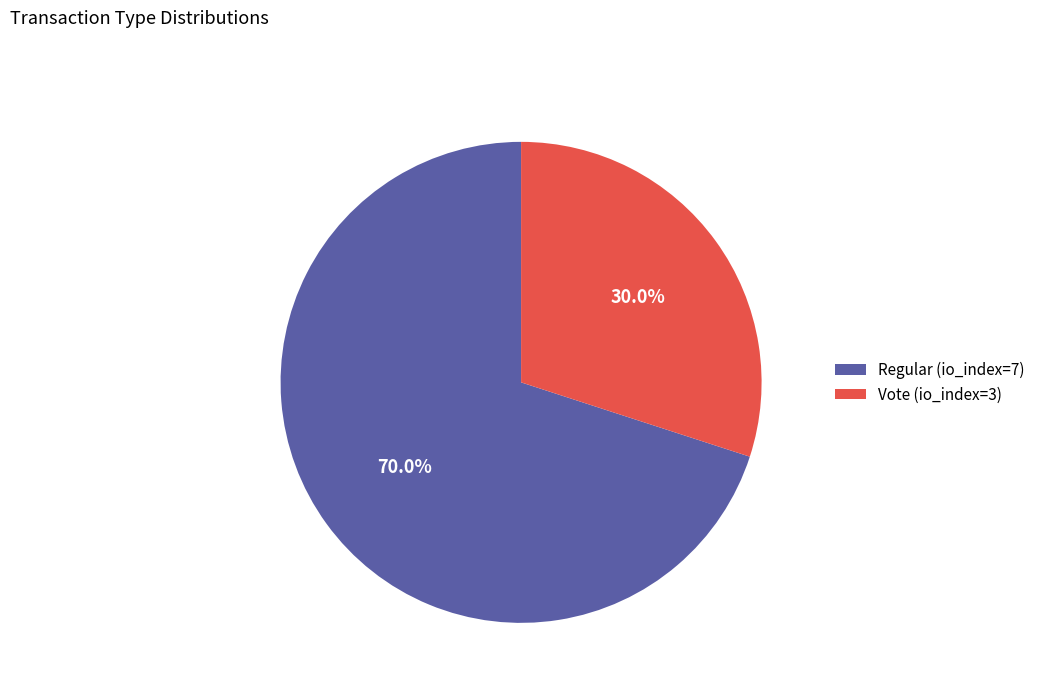

Which category has the biggest portion of the pie?

Regular (io_index=7)